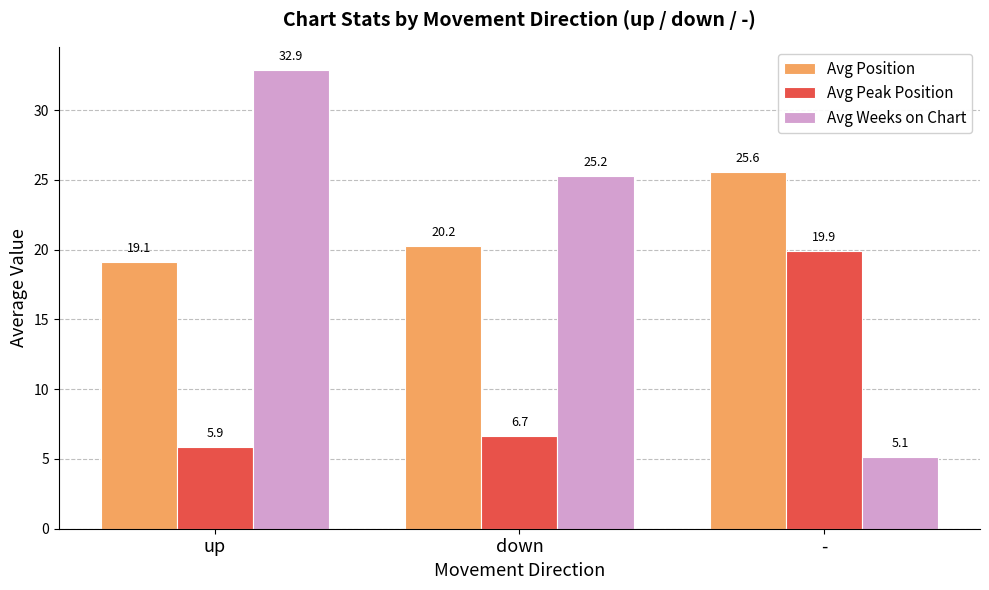

What is the smallest value displayed?

5.1